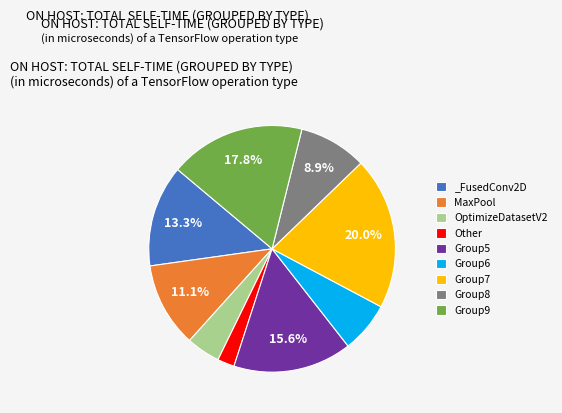

How many slices are in this pie chart?

9